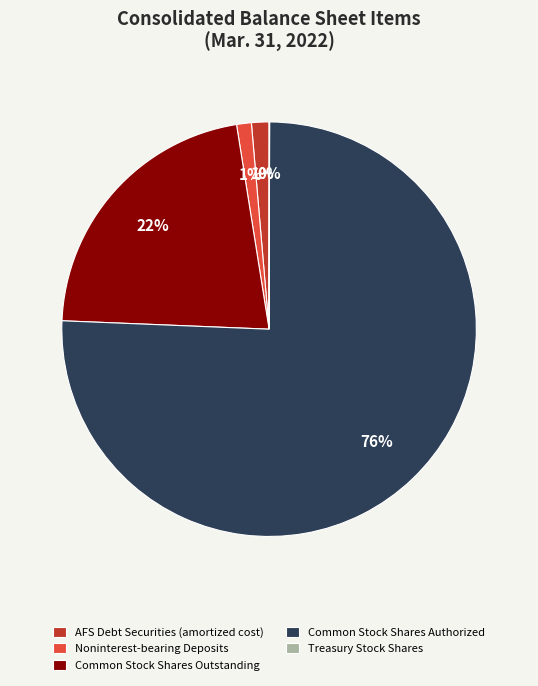

To the nearest percent, what is the average slice percentage?

20%